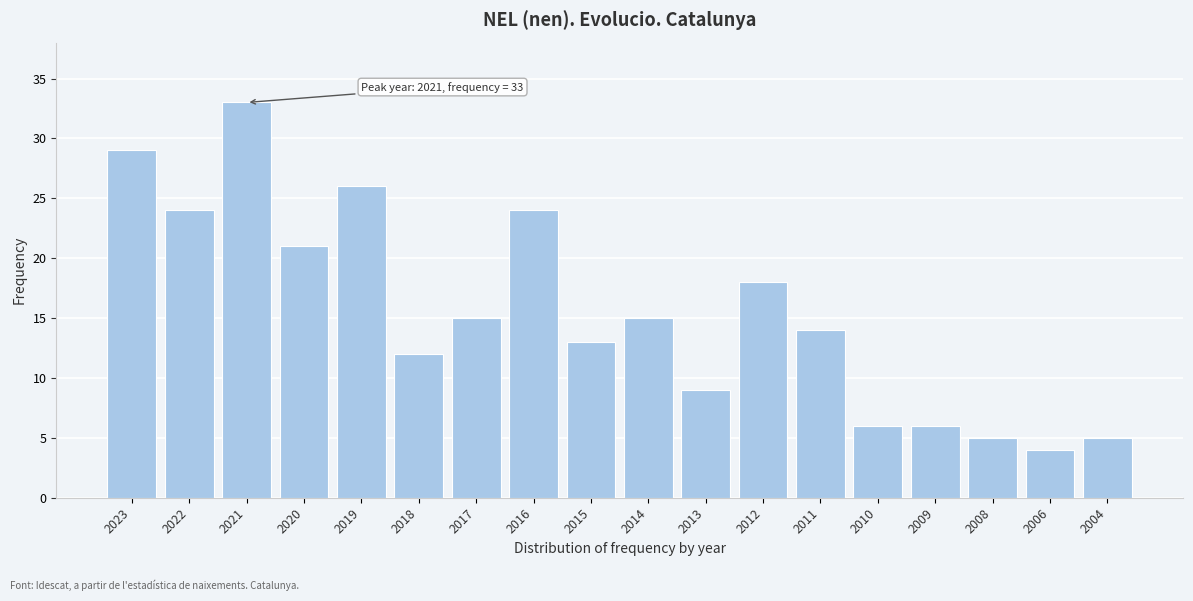

Reading left to right, list all the values displayed in this chart.

2023=29	2022=24	2021=33	2020=21	2019=26	2018=12	2017=15	2016=24	2015=13	2014=15	2013=9	2012=18	2011=14	2010=6	2009=6	2008=5	2006=4	2004=5